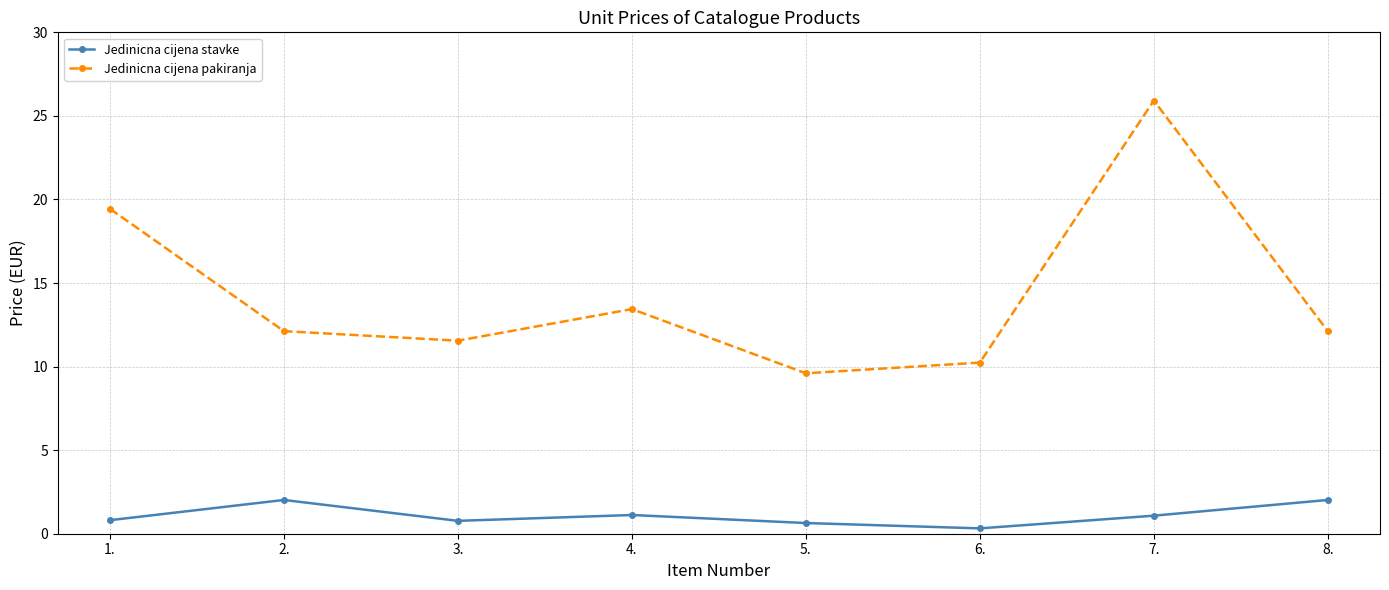

Which series has the largest range (max minus min)?

Jedinicna cijena pakiranja